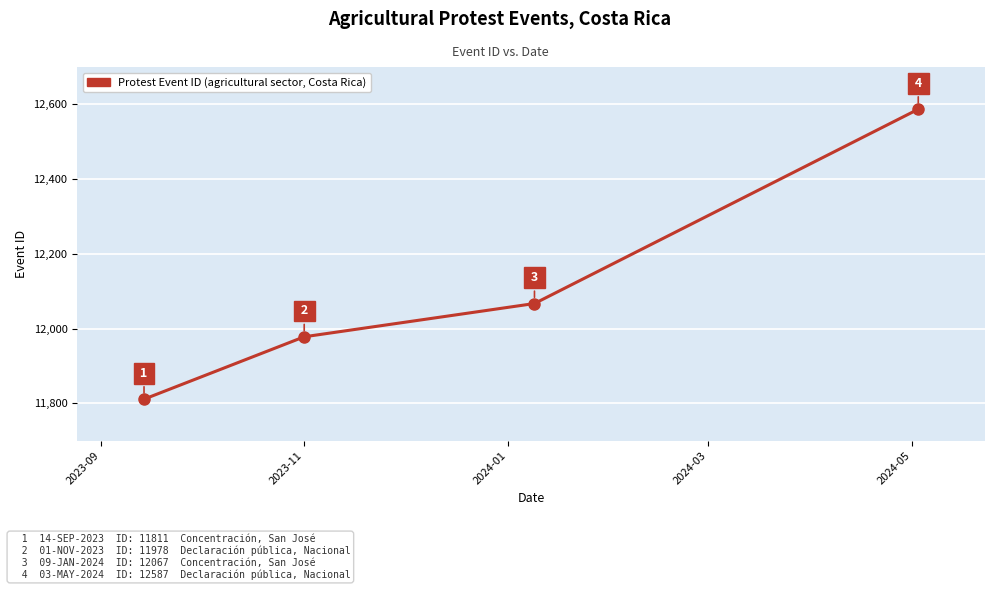

What is the smallest value displayed?

11811